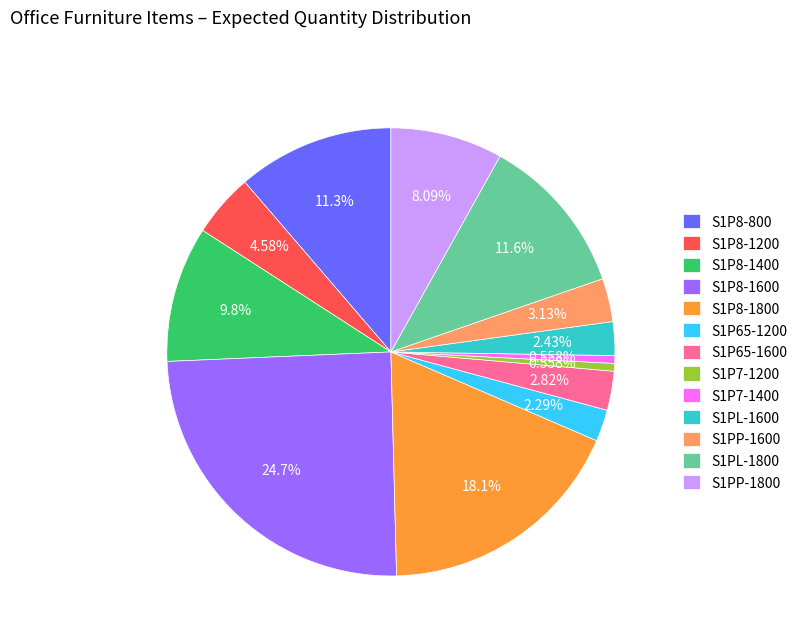

To the nearest percent, what is the difference between the largest and smallest slice percentages?

24%